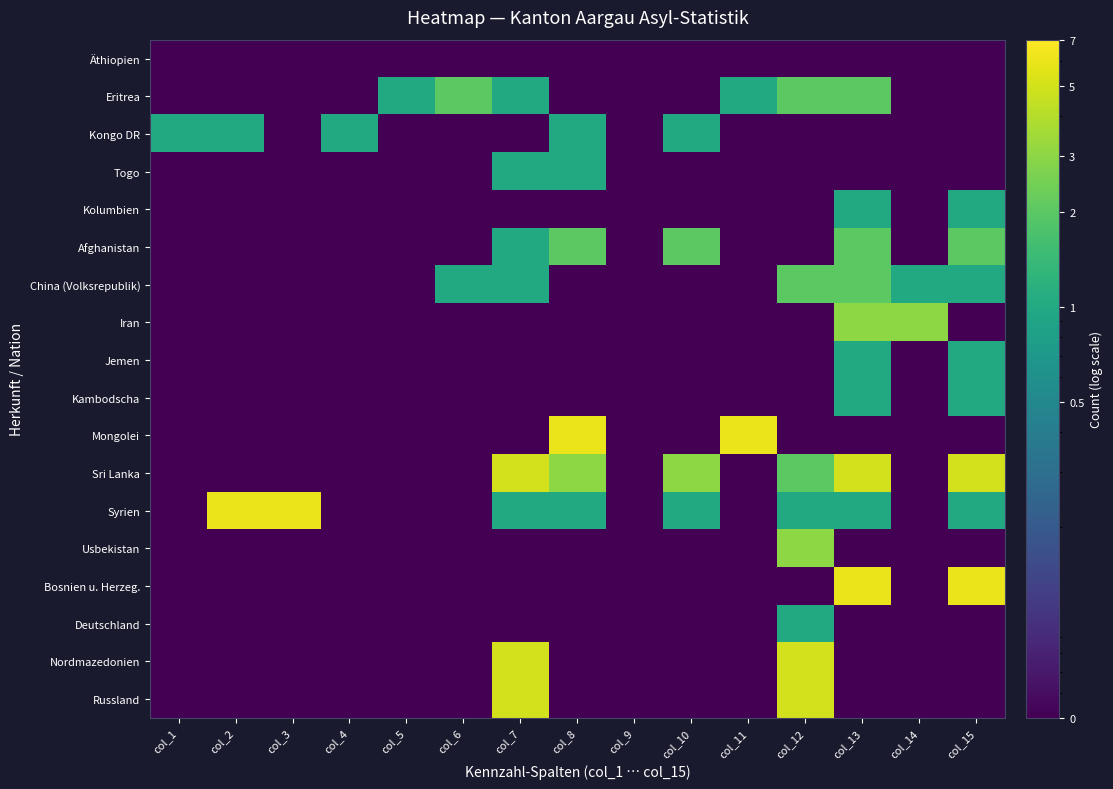

At which category does the chart reach its peak across all series?

col_8